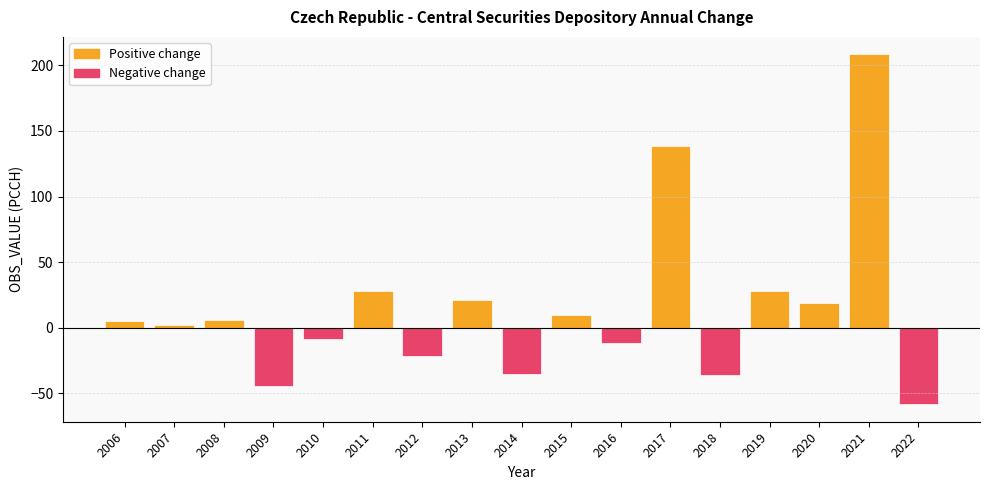

How many series are shown in this chart?

1